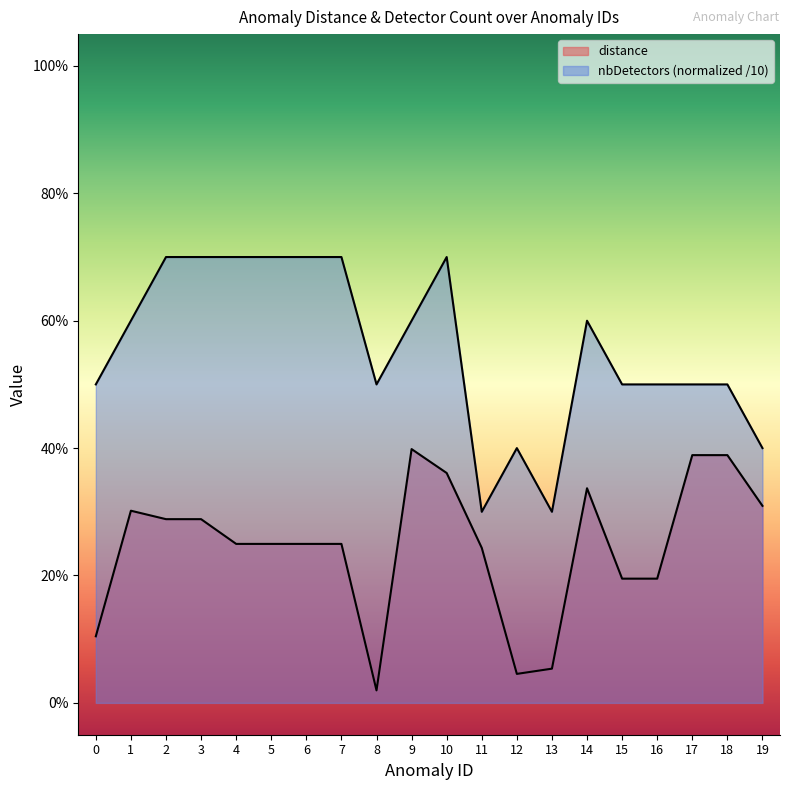

At which category does distance reach its first local peak?

1